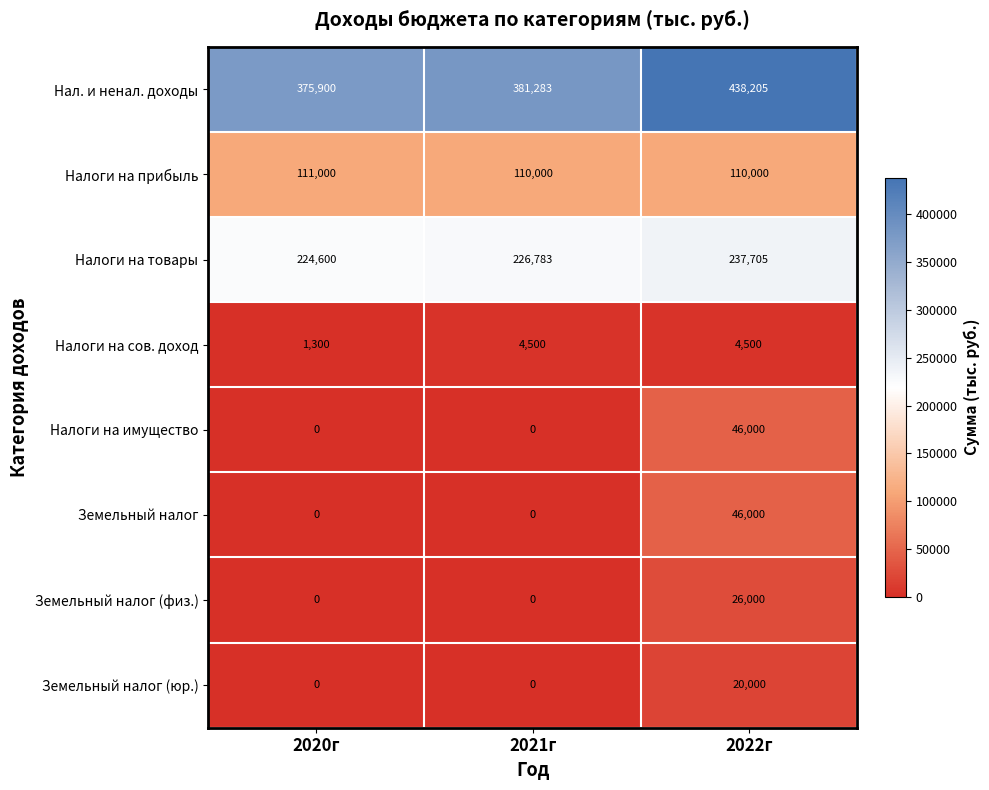

Reading left to right, what are all the values shown in this chart?

Нал. и ненал. доходы: 375900	381283	438205
Налоги на прибыль: 111000	110000	110000
Налоги на товары: 224600	226783	237705
Налоги на сов. доход: 1300	4500	4500
Налоги на имущество: 0	0	46000
Земельный налог: 0	0	46000
Земельный налог (физ.): 0	0	26000
Земельный налог (юр.): 0	0	20000